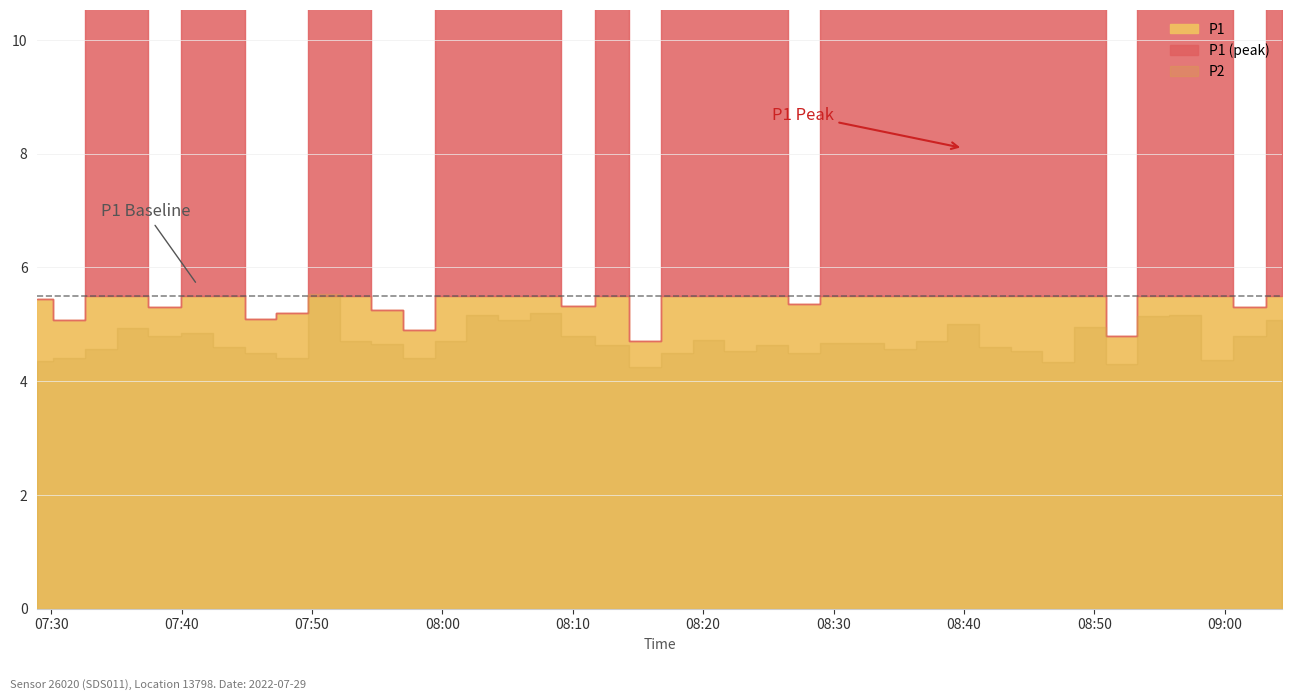

At which category is the sum across all series the highest?

35